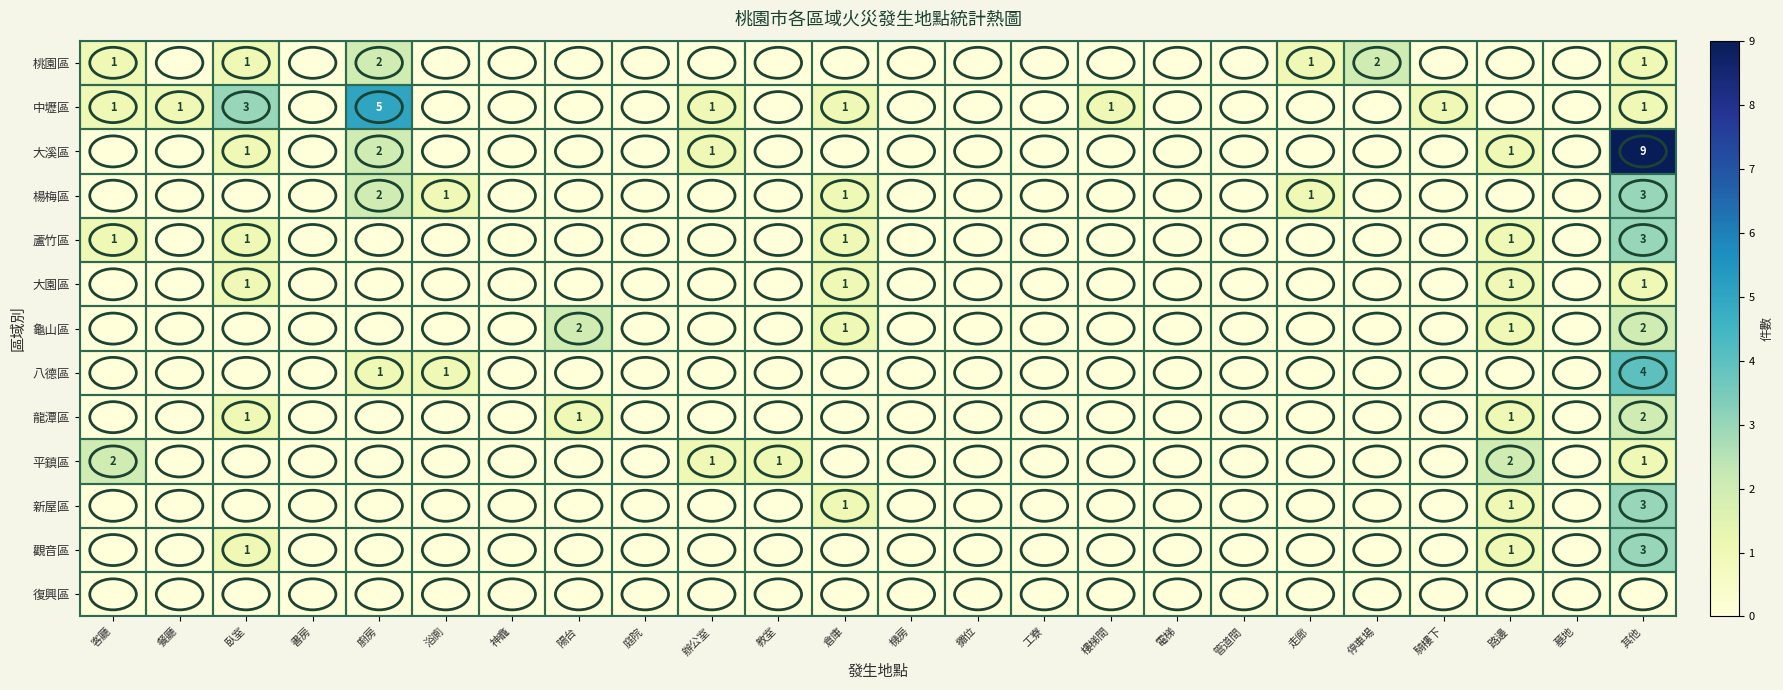

Which series has the largest range (max minus min)?

大溪區